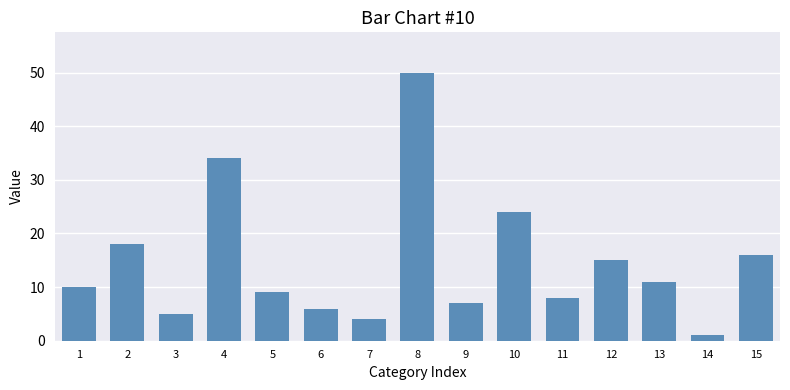

What is the difference between the maximum and second lowest values?

46